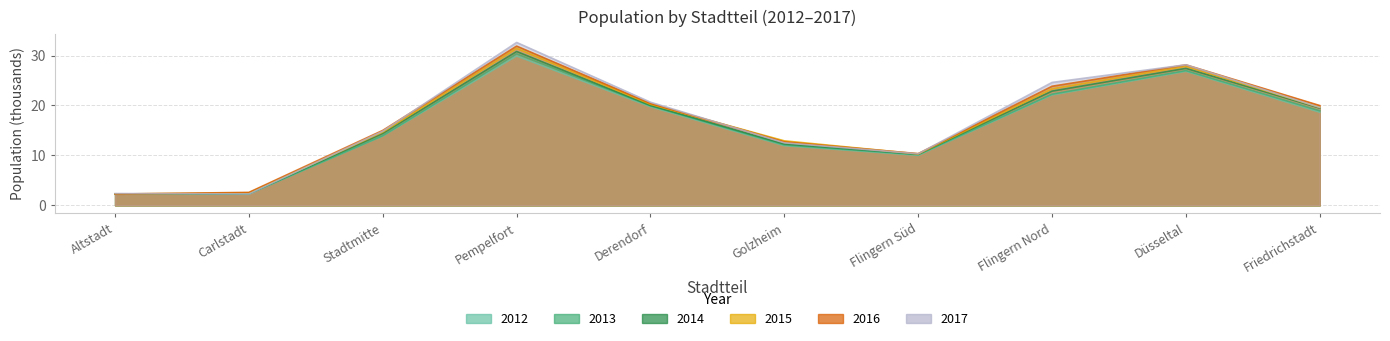

At which category is the sum across all series the highest?

Pempelfort